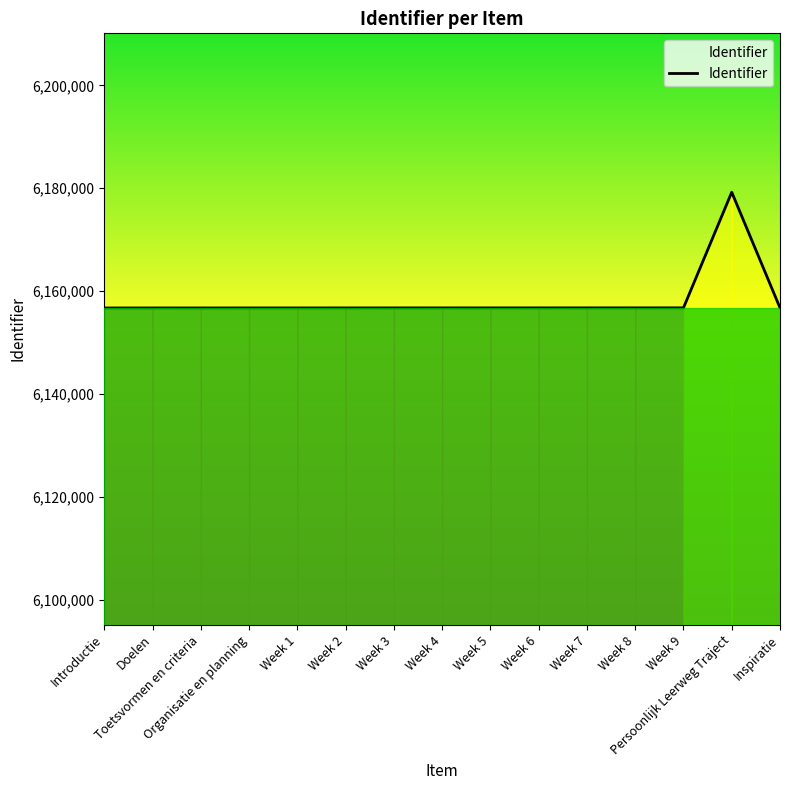

What is the smallest value displayed?

6156712